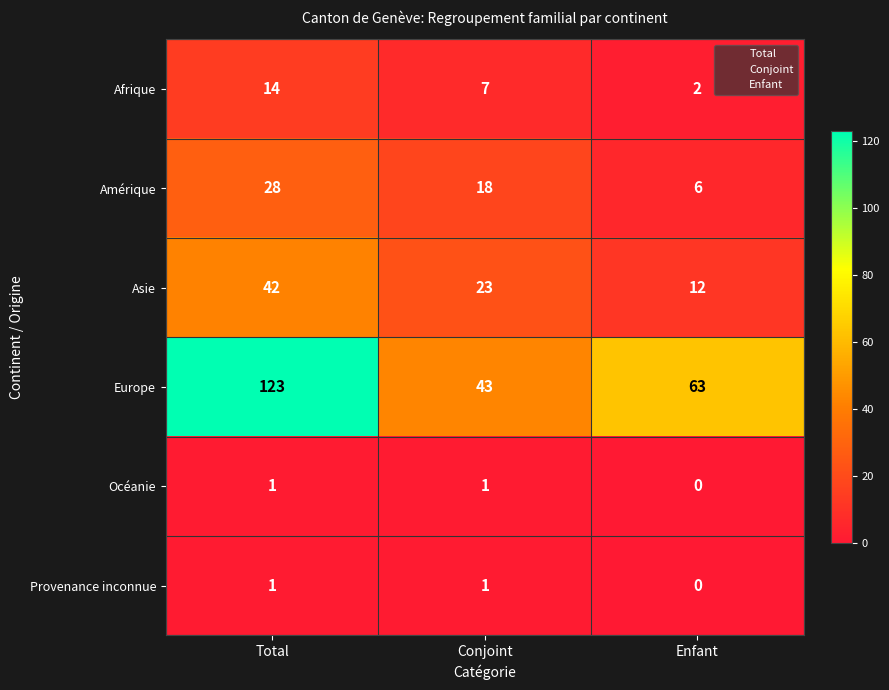

What is the difference between the maximum and minimum values in the Europe series?

80